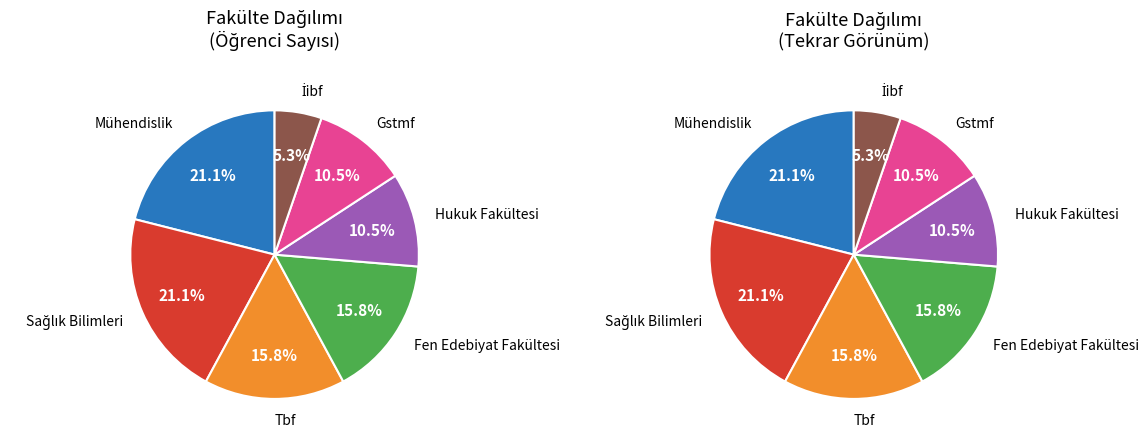

How many slices are in this pie chart?

7